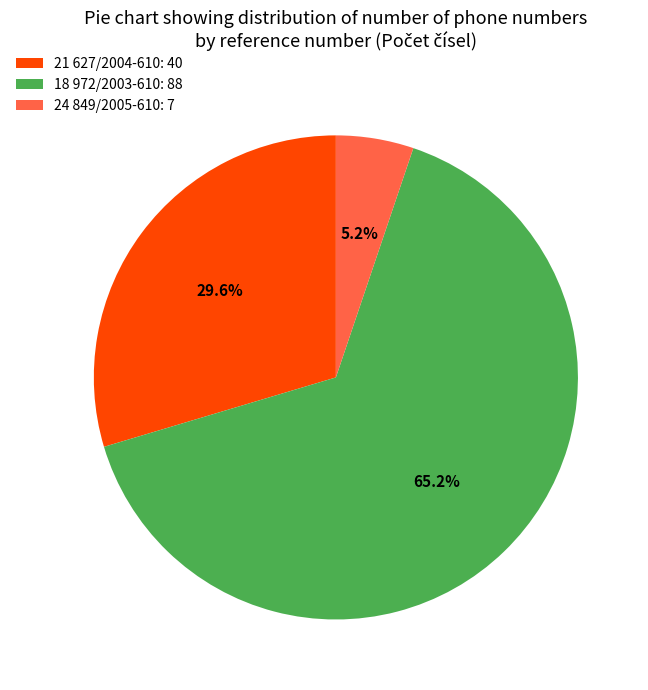

Approximately how many times larger is the value at 21 627/2004-610: 40 compared to 24 849/2005-610: 7?

5.7